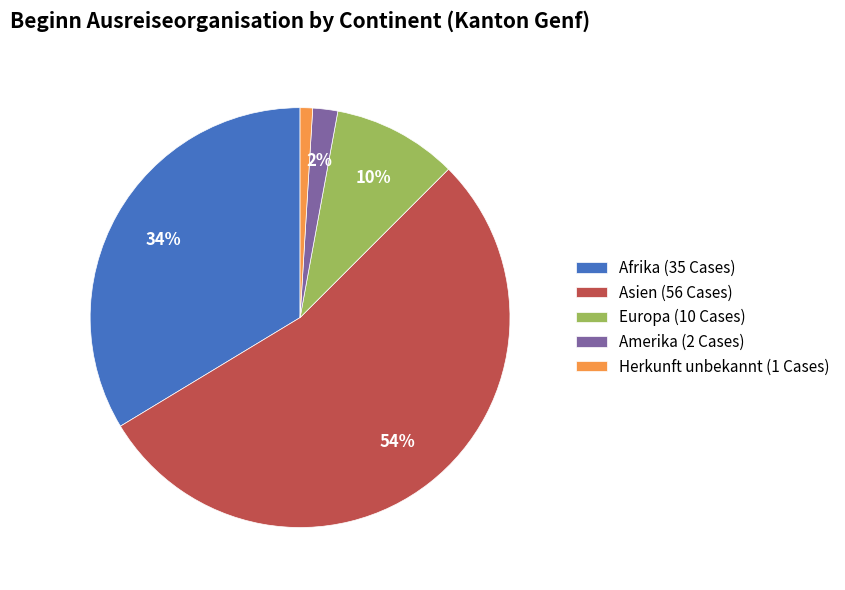

Which has a higher value, Herkunft unbekannt or Amerika?

Amerika